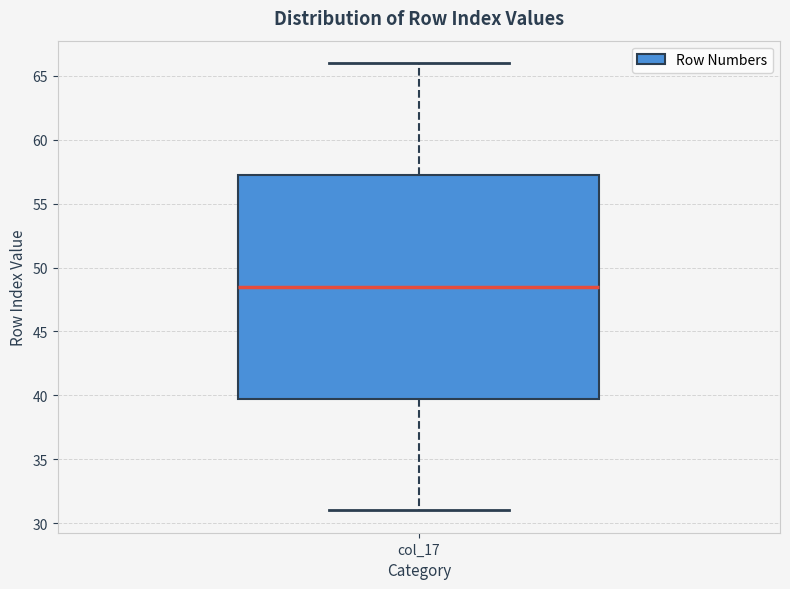

Read this box plot against the y-axis: the position of the median line, the range covered by the box, and the ends of both whiskers. The values are not printed on the chart, so give them approximately, as read against the axis.

median 48.5, box 40.0 to 57.5, whiskers 31.0 to 66.0